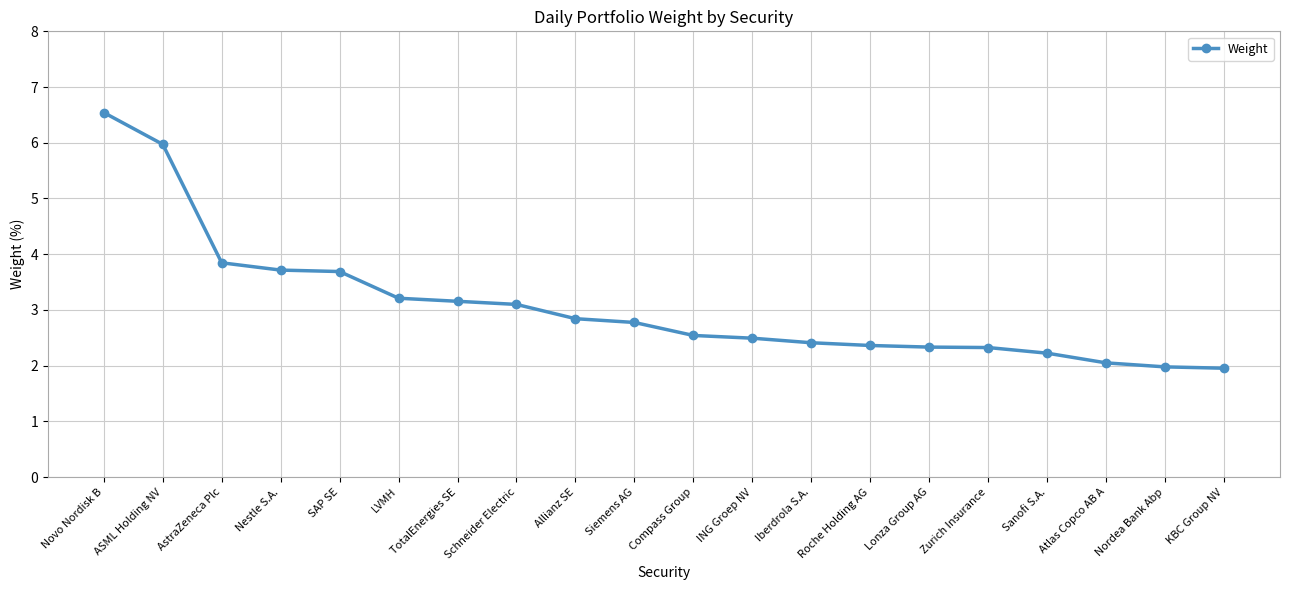

What is the smallest value displayed?

2.0